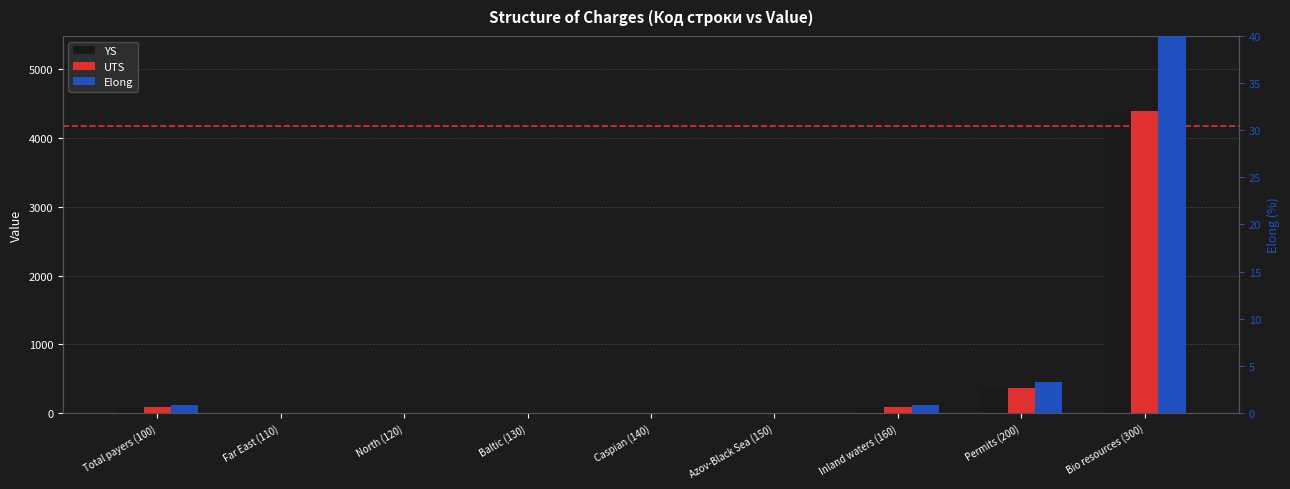

At which label is YS closest to 2194?

Permits (200)